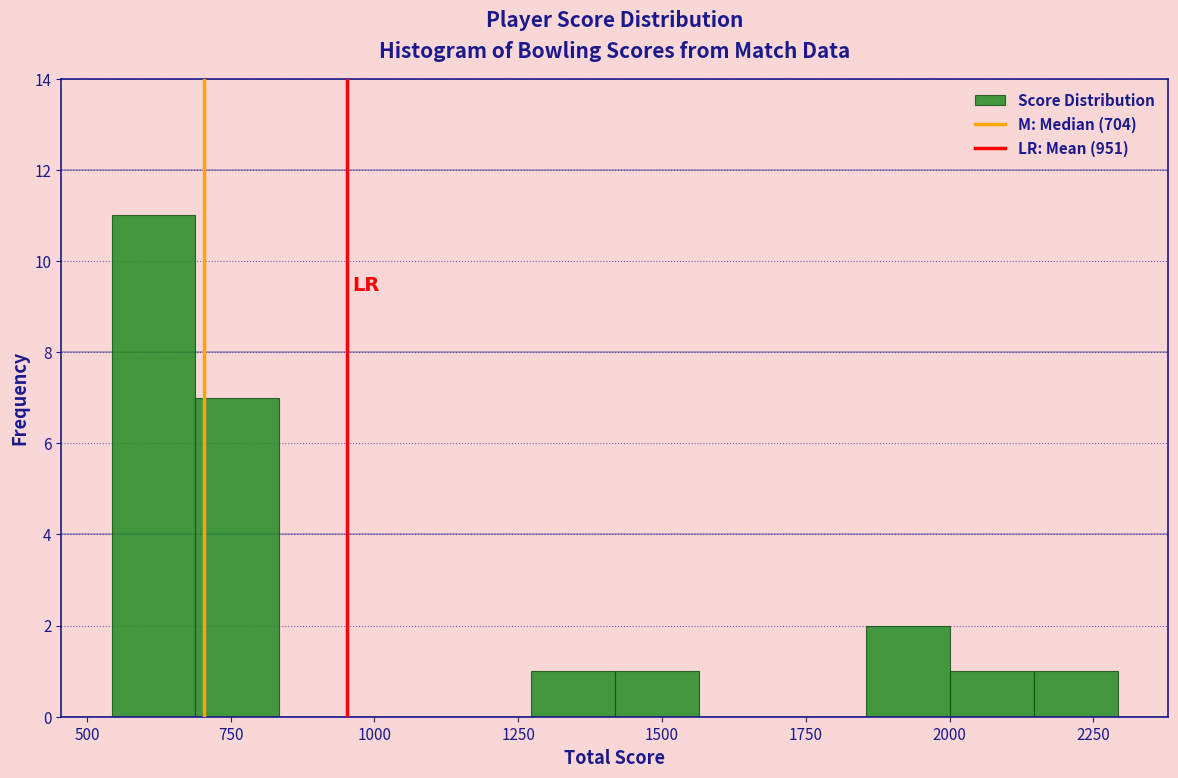

Read against the x-axis, roughly where is the centre of the tallest bar?

600